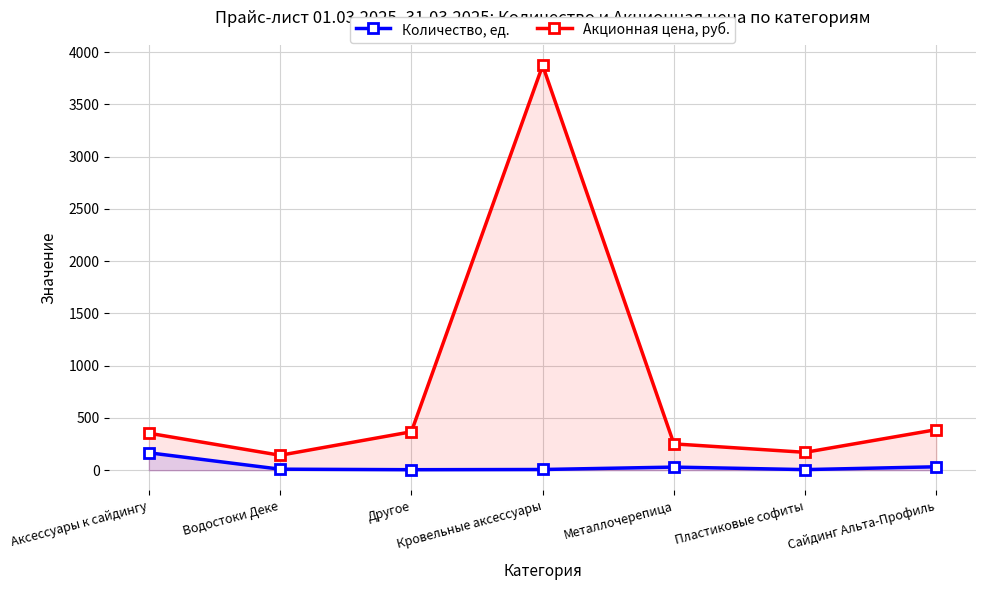

Rank the series at Пластиковые софиты from highest to lowest value.

Акционная цена, руб., Количество, ед.